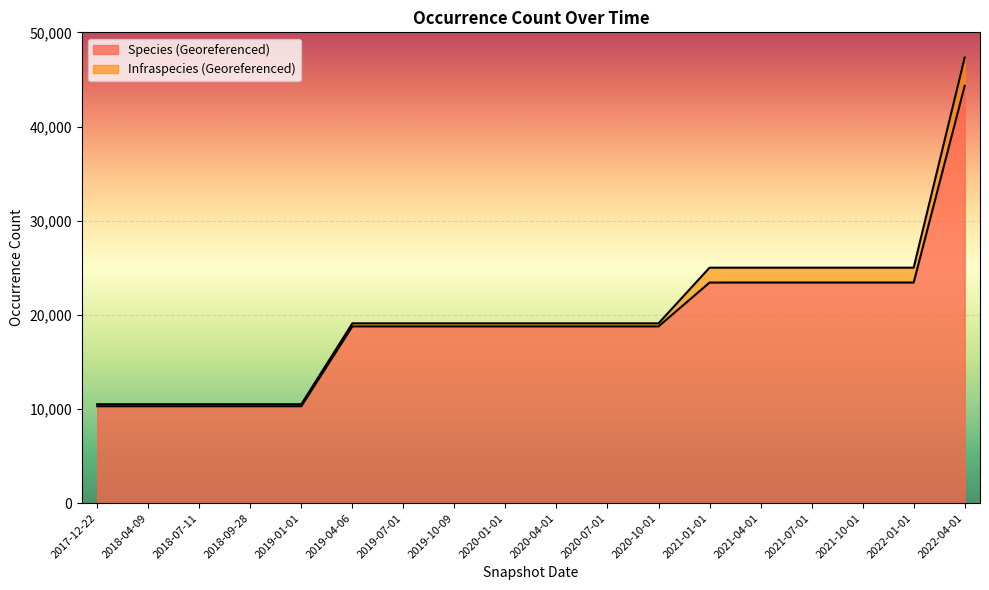

What is the label of the 5th point from the left?

2019-01-01